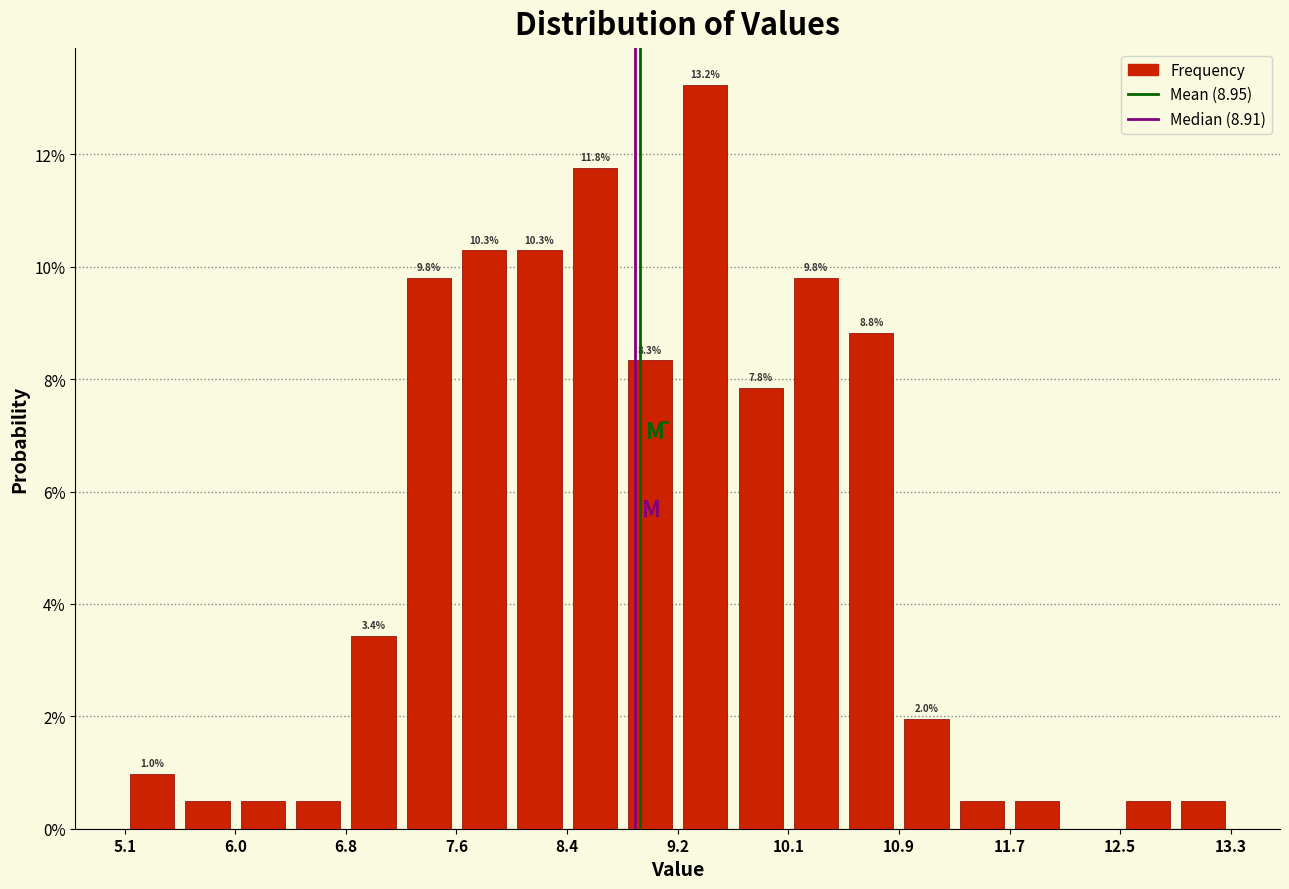

Over which range of the x-axis is the bar tallest?

9.23 to 9.64